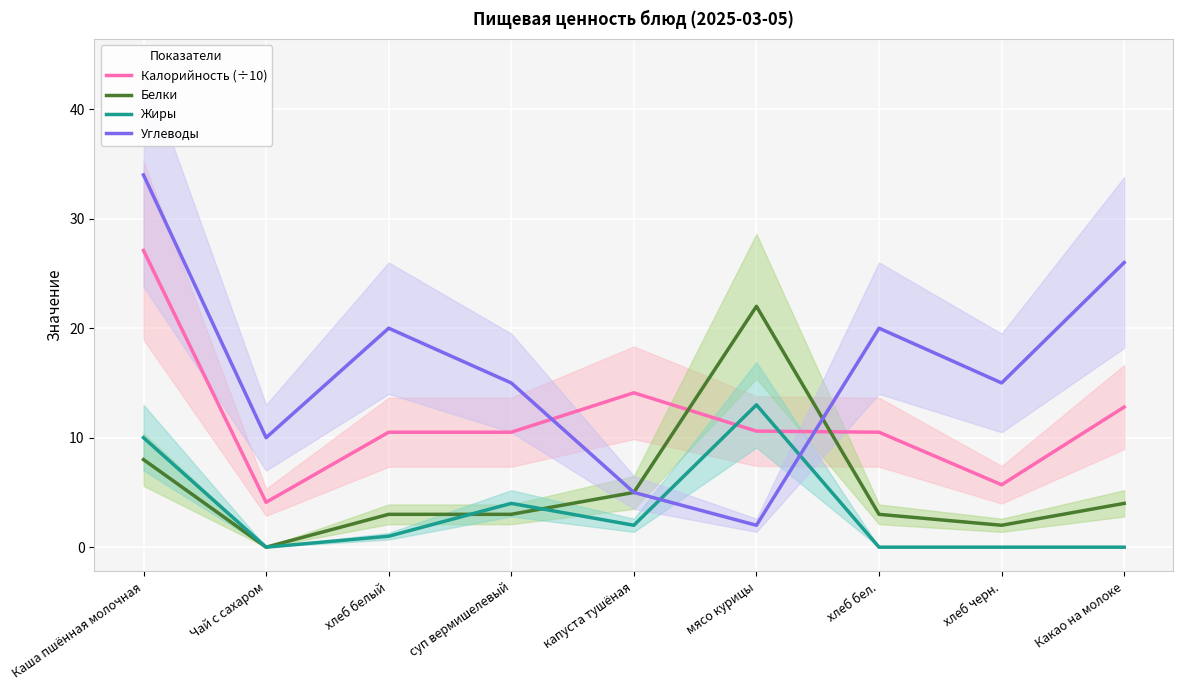

True or false: Белки has more than 1 interior local peaks.

False